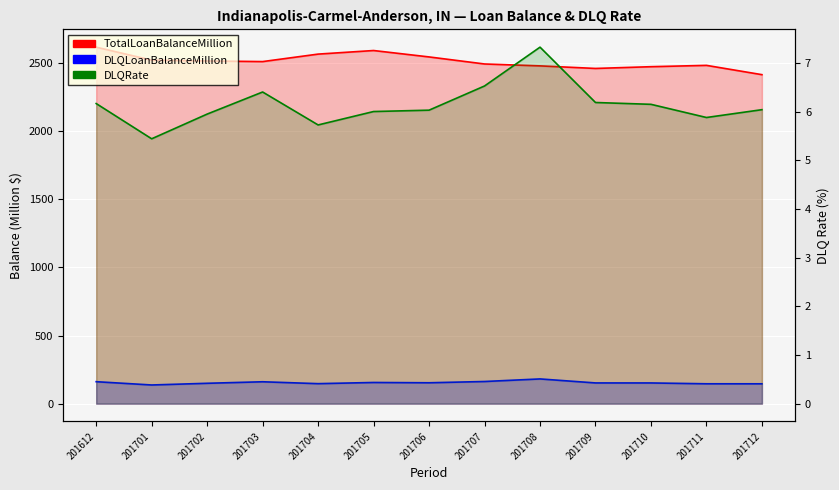

What is the spread (max minus min) of values at 201710?

2465.7